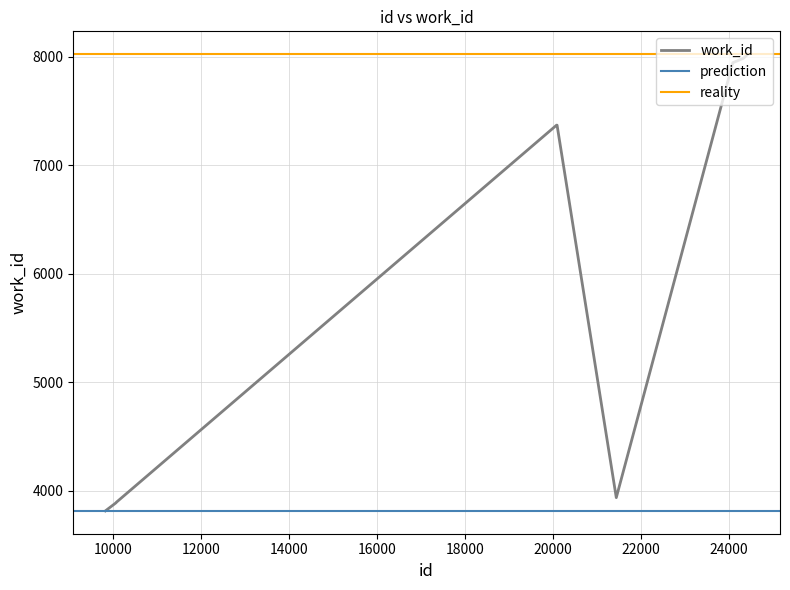

Is it true that the value at 24428 is 14073?

False